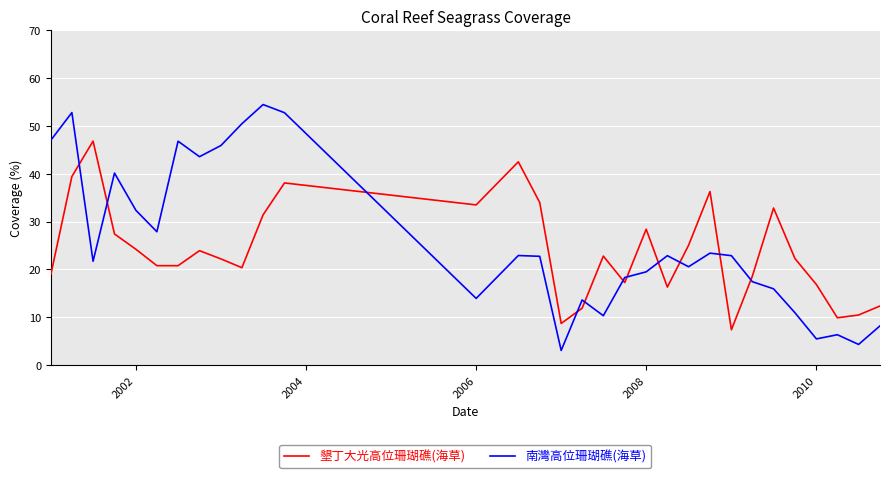

True or false: 南灣高位珊瑚礁(海草) and 墾丁大光高位珊瑚礁(海草) intersect in this chart.

True